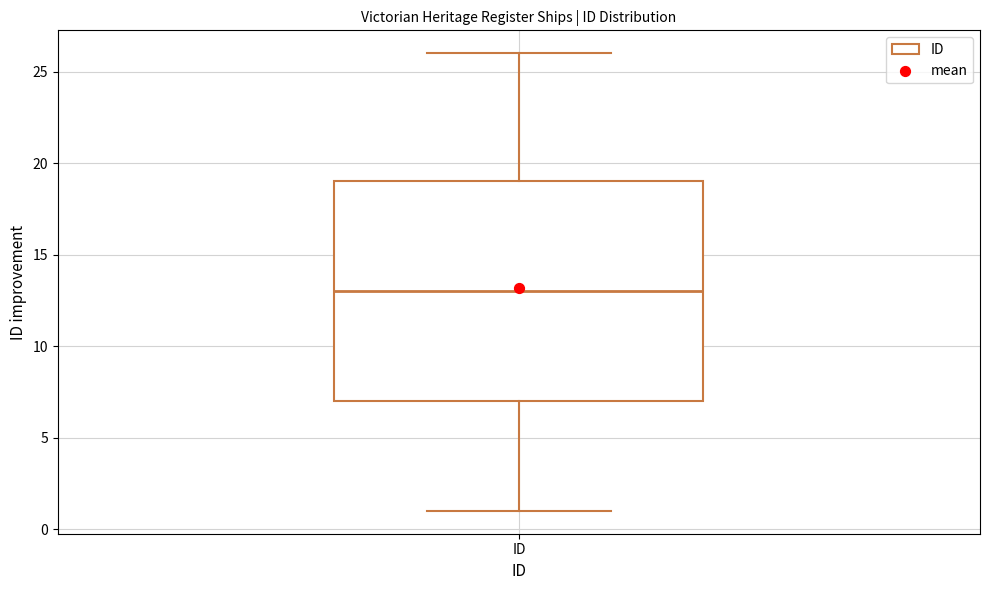

Transcribe this box plot: give where the median line is, the range the box spans, and where the two whiskers end, as read against the y-axis. The values are not printed on the chart, so give them approximately, as read against the axis.

median 13, box 7 to 19, whiskers 1 to 26